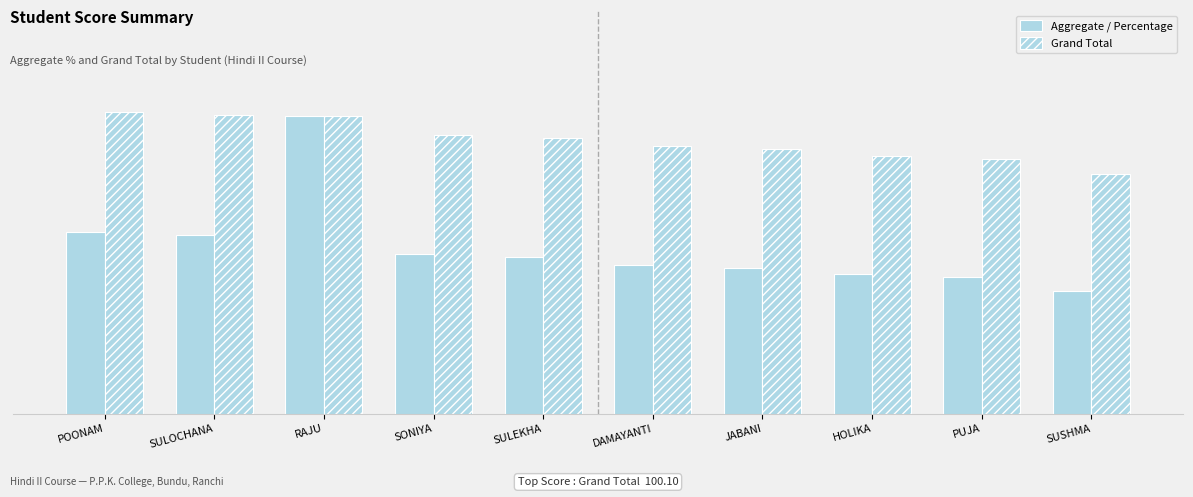

Are the bars grouped side by side (vs. stacked)?

Yes